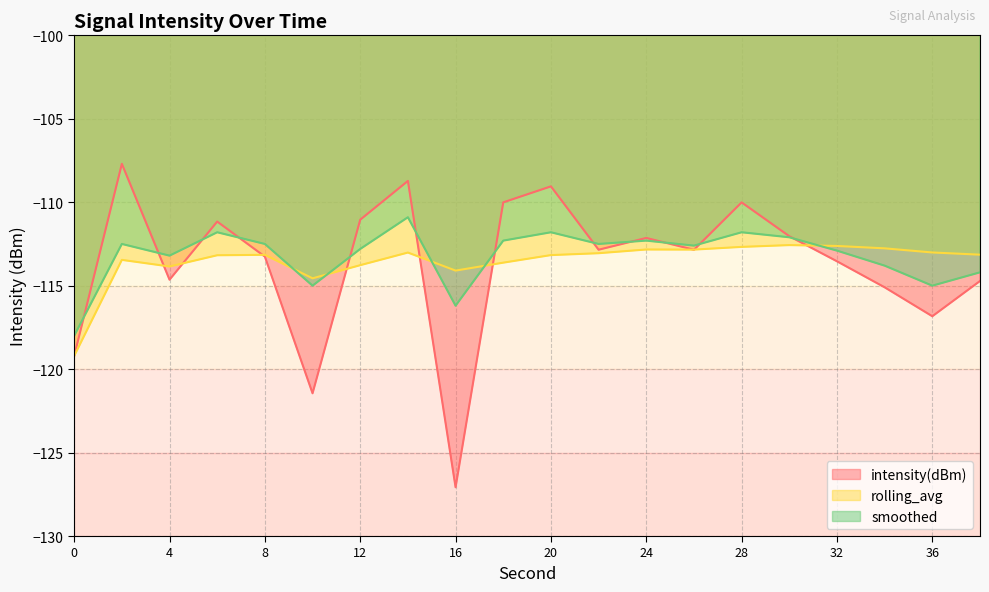

At which label is intensity(dBm) closest to -117?

36